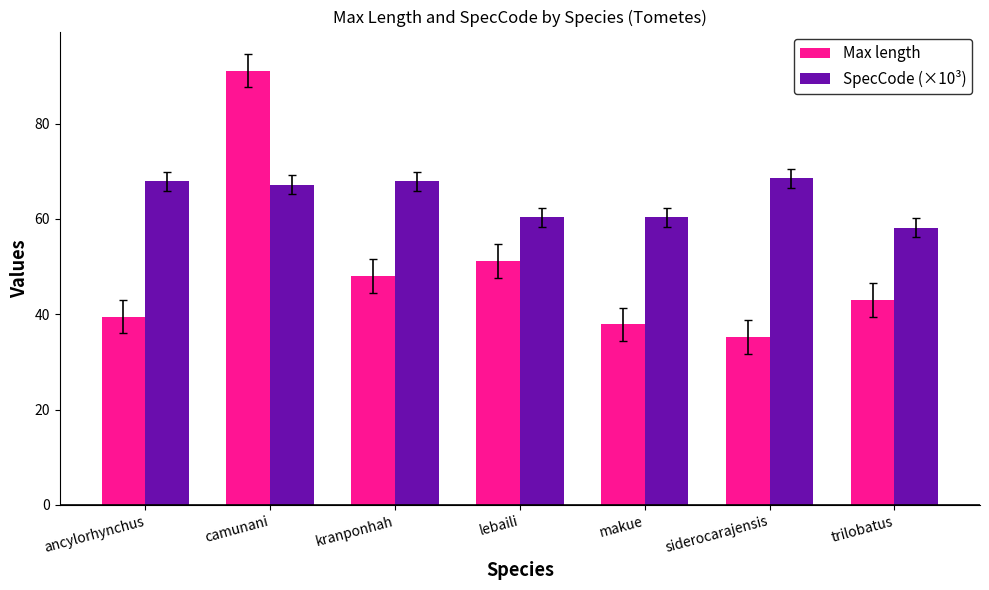

Which series has the widest spread of values?

Max length